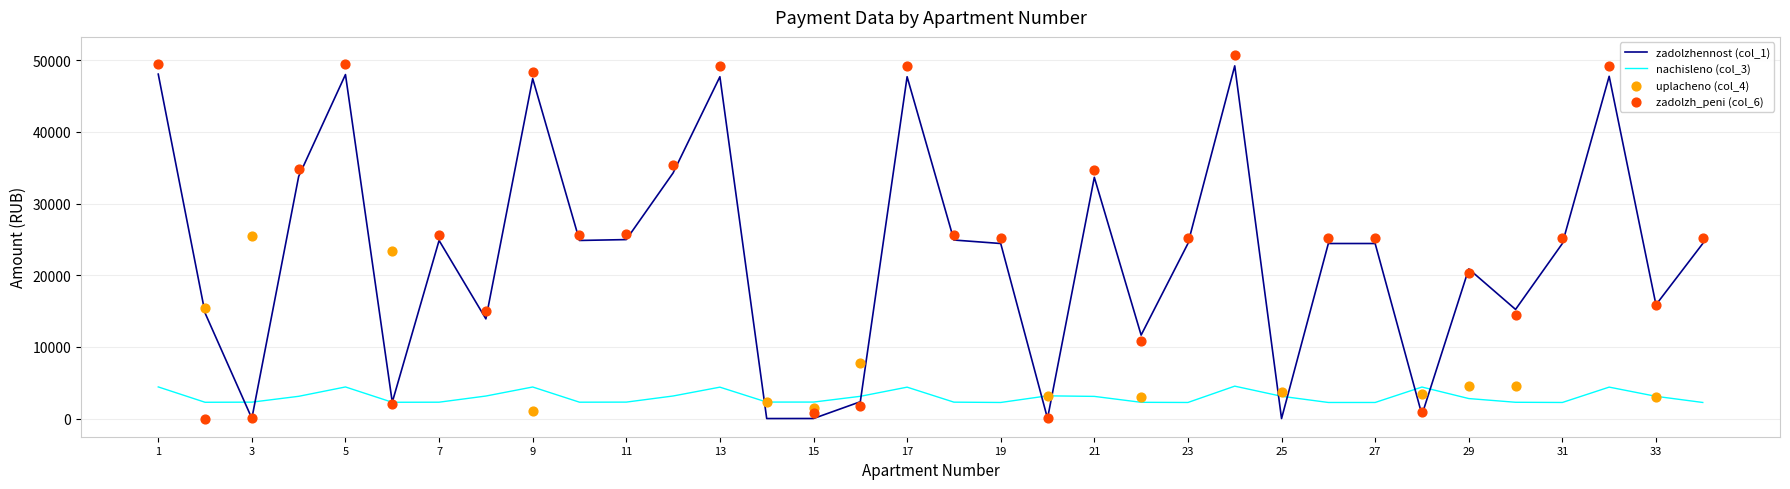

At which category is the sum across all series the highest?

24